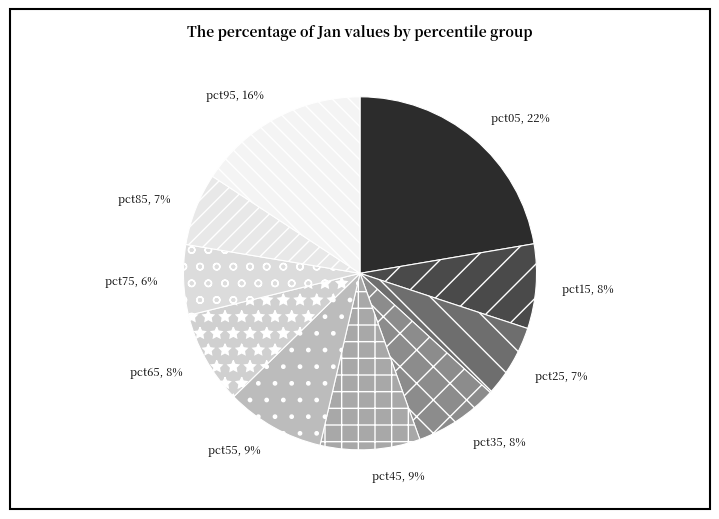

Is it true that pct75 is 6% of the pie?

True